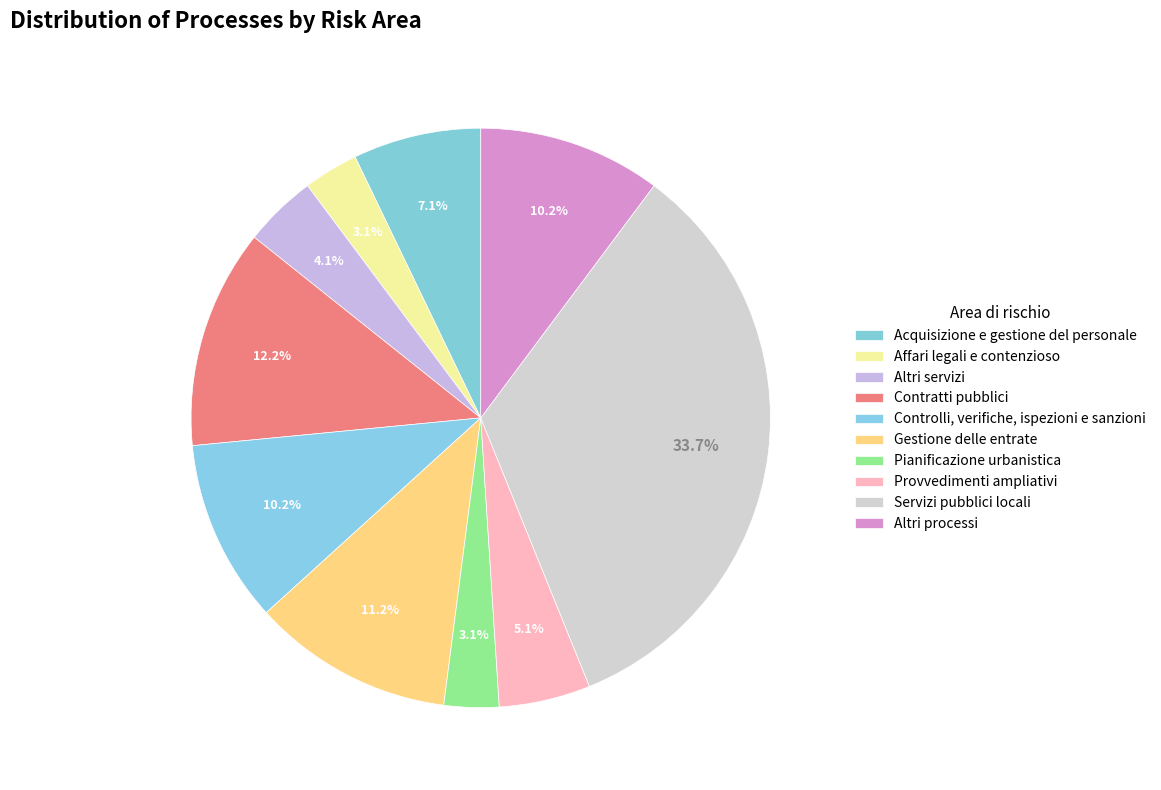

The Contratti pubblici slice represents 1% of the pie. True or false?

False